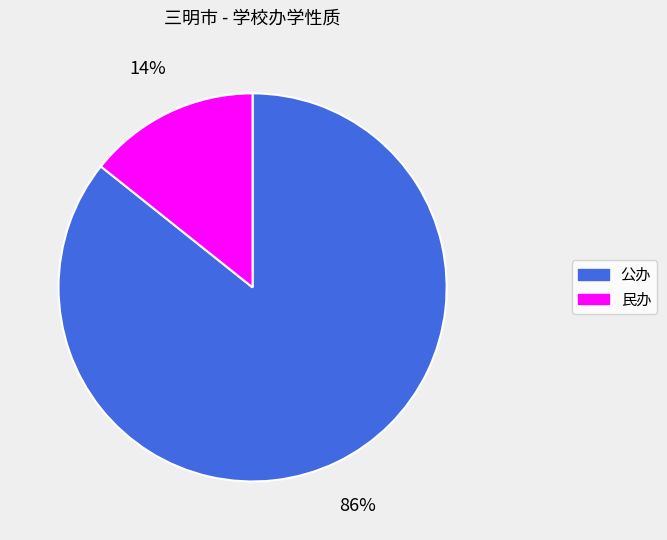

To the nearest percent, what is the average slice percentage?

50%